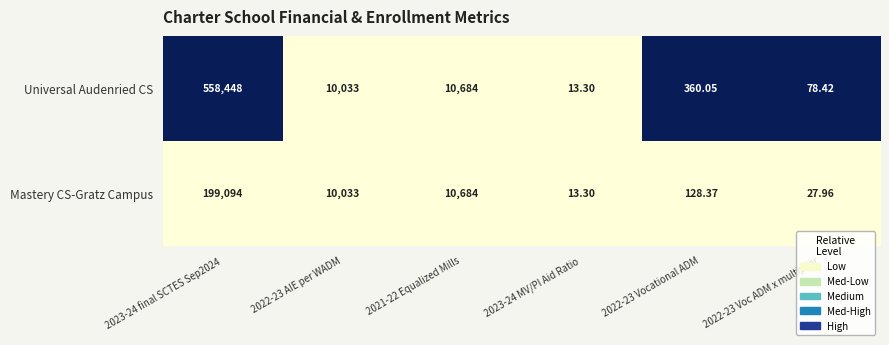

Which series has the largest total across all categories?

Universal Audenried CS